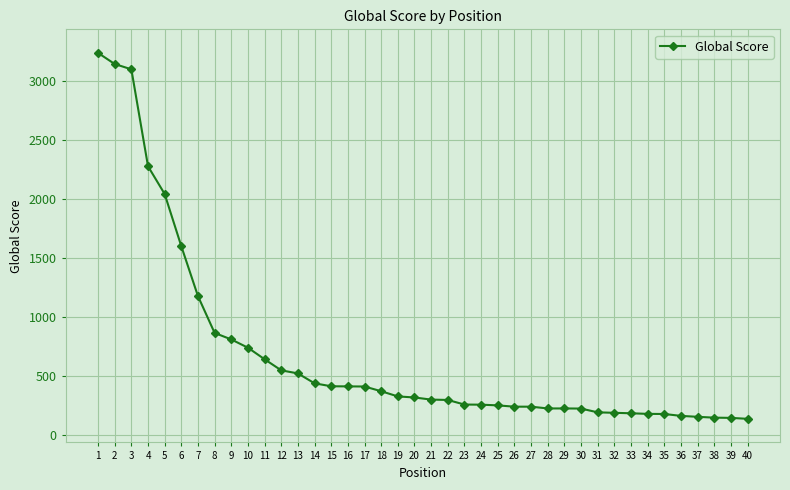

What is the difference between the values at 33 and 21?

116